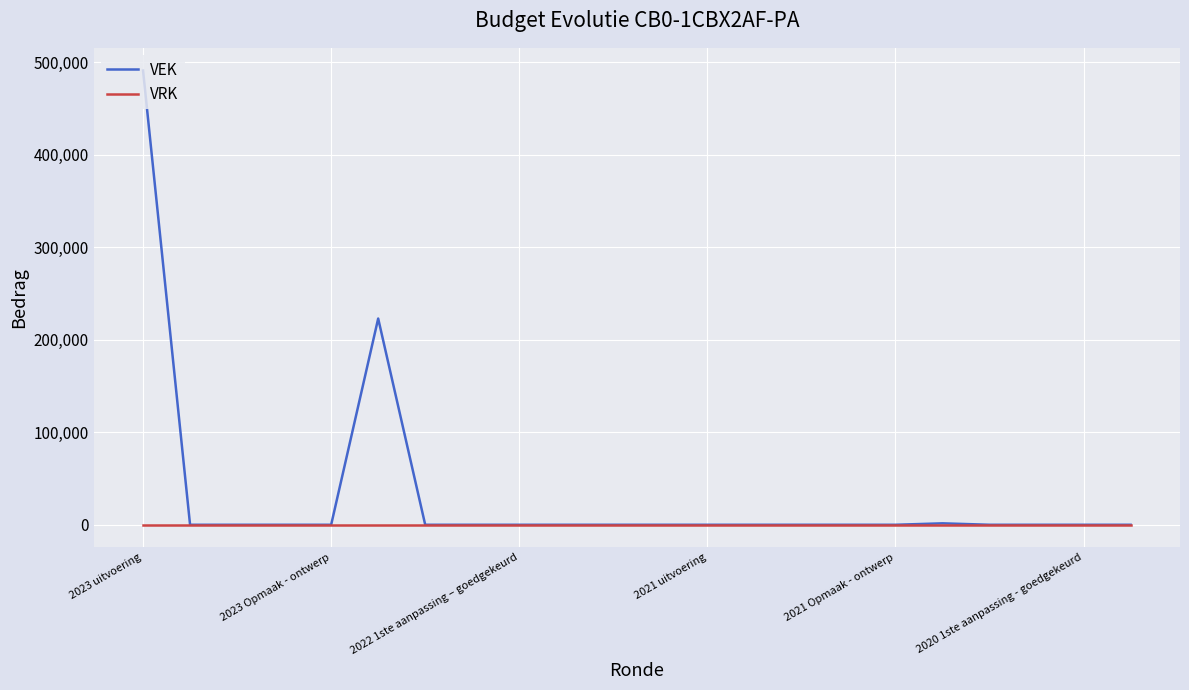

What are all the series names shown in the legend?

VEK, VRK